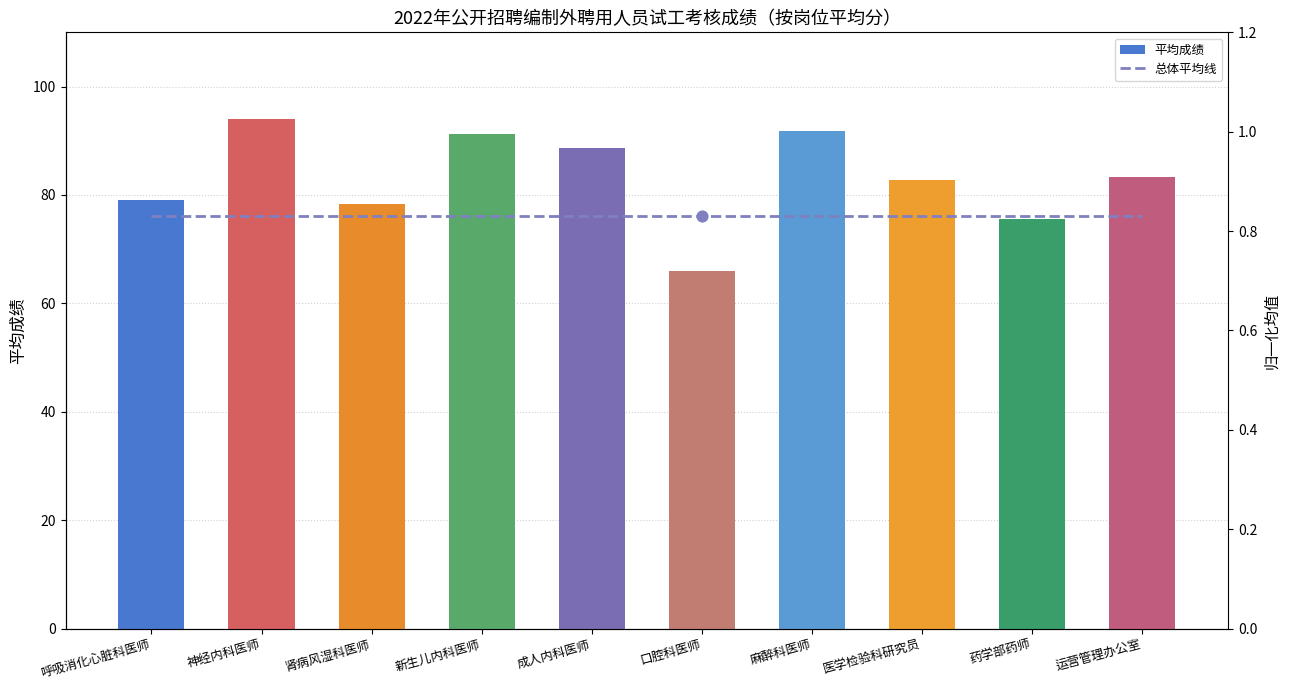

What are all the series names shown in the legend?

平均成绩, 总体平均线